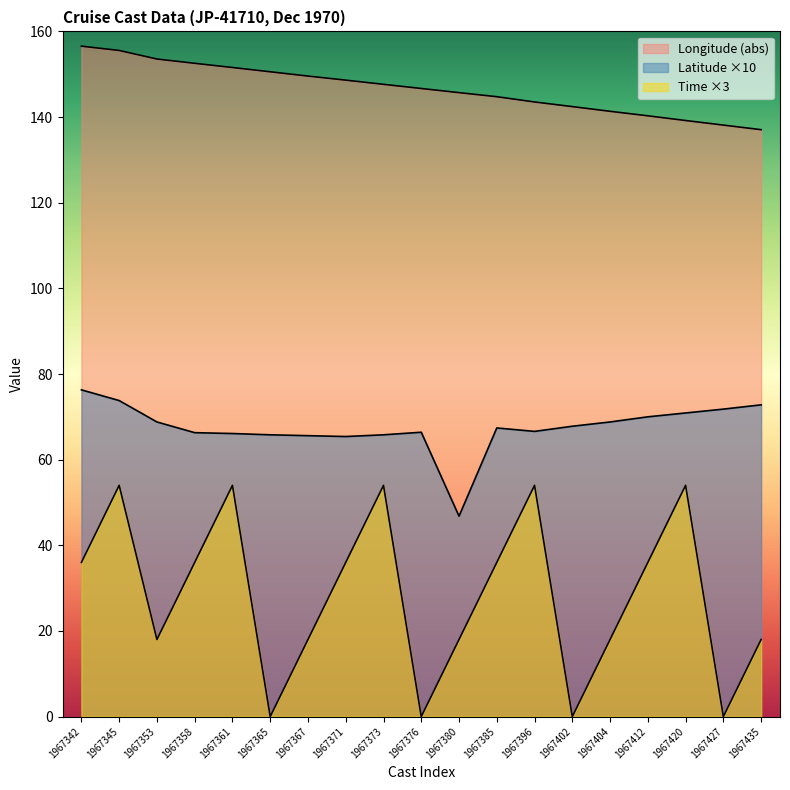

How many data points does each series have?

19